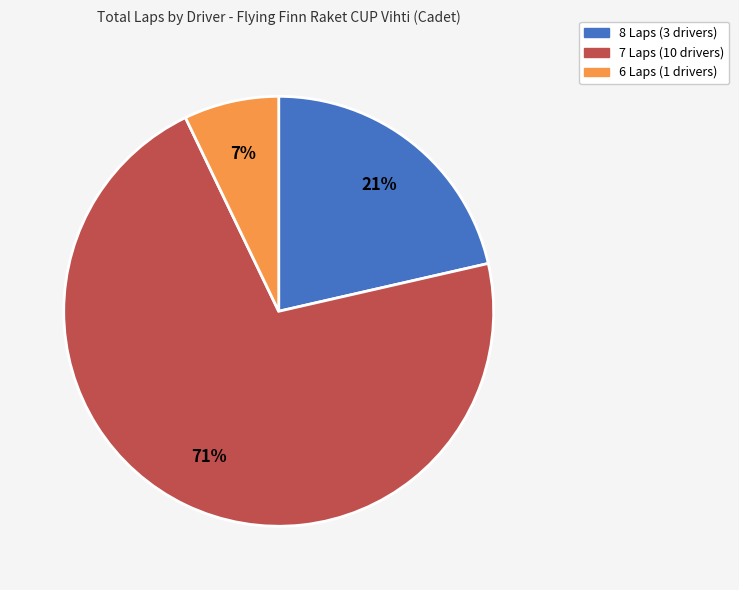

To the nearest percent, what is the average slice percentage?

33%